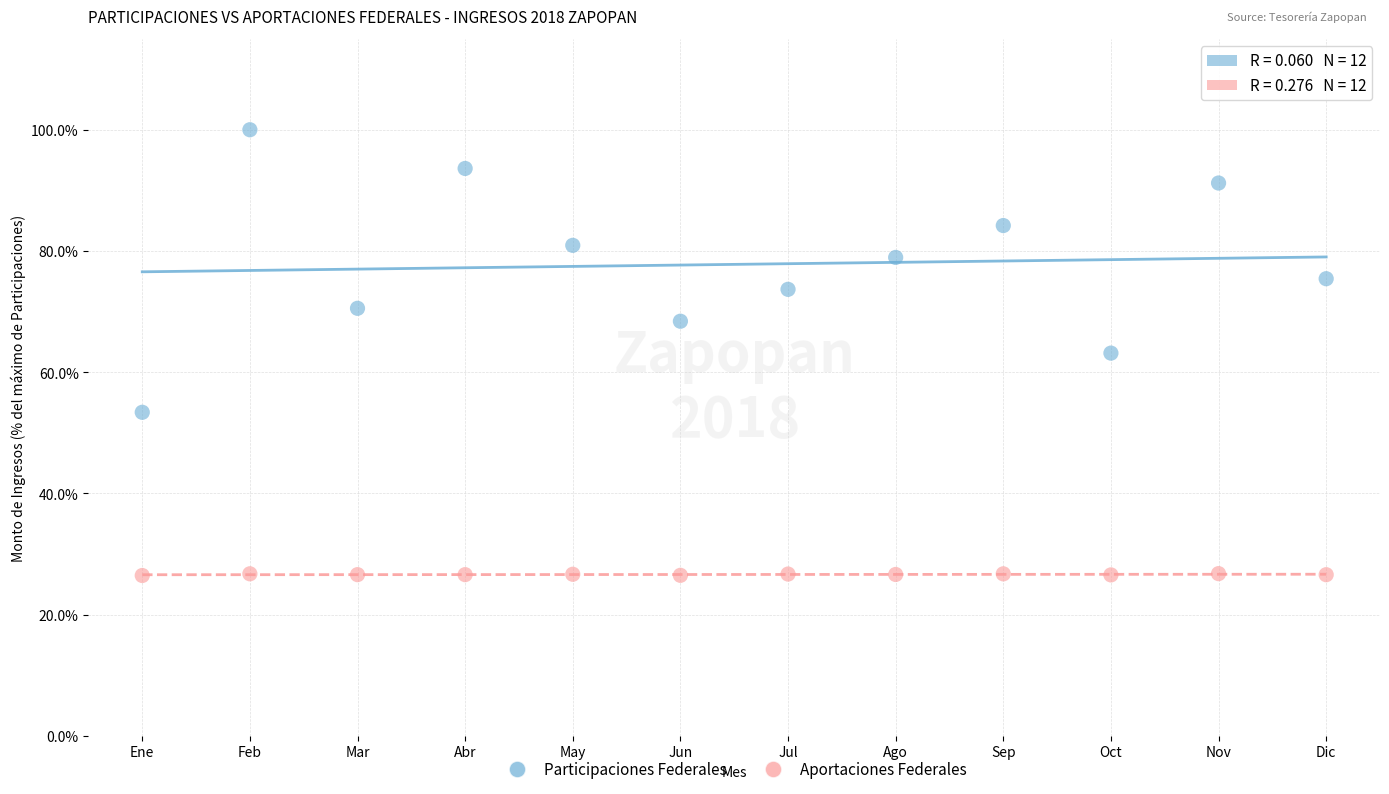

Which series contains the lowest Y value?

Aportaciones Federales